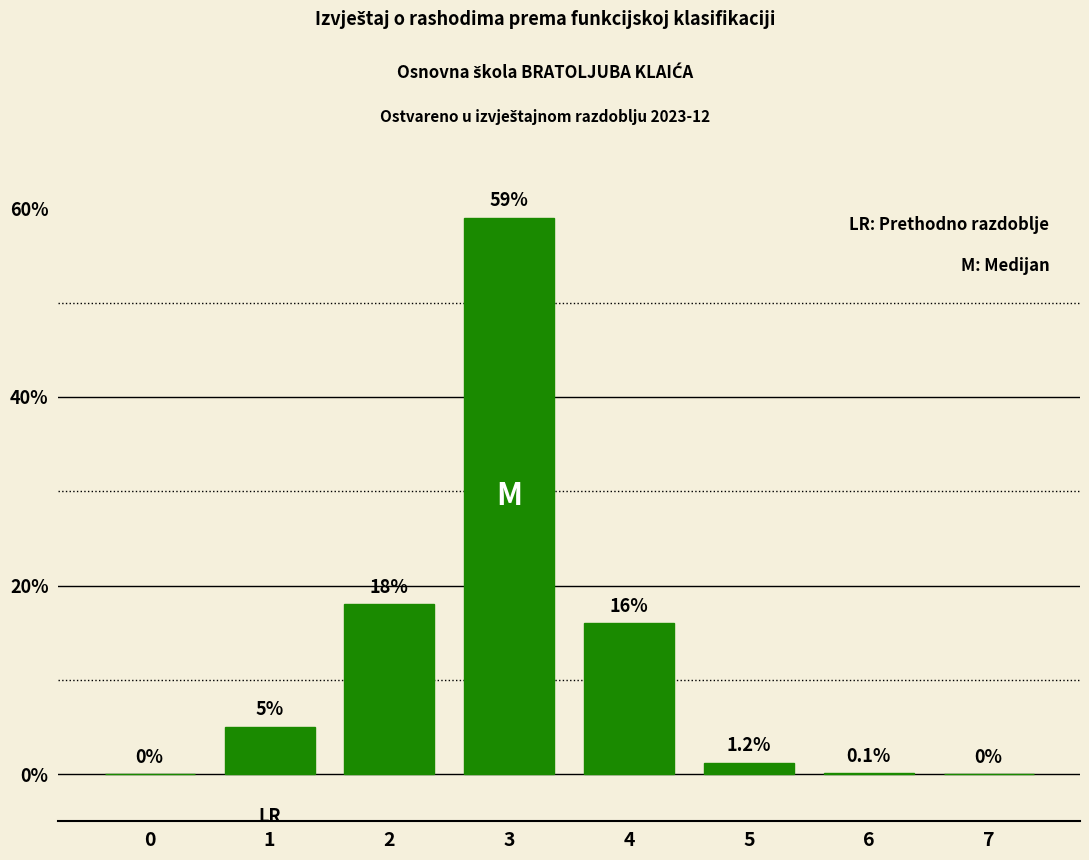

Reading left to right, extract all data points from this chart.

0.0	5.0	18.0	59.0	16.0	1.2	0.1	0.0